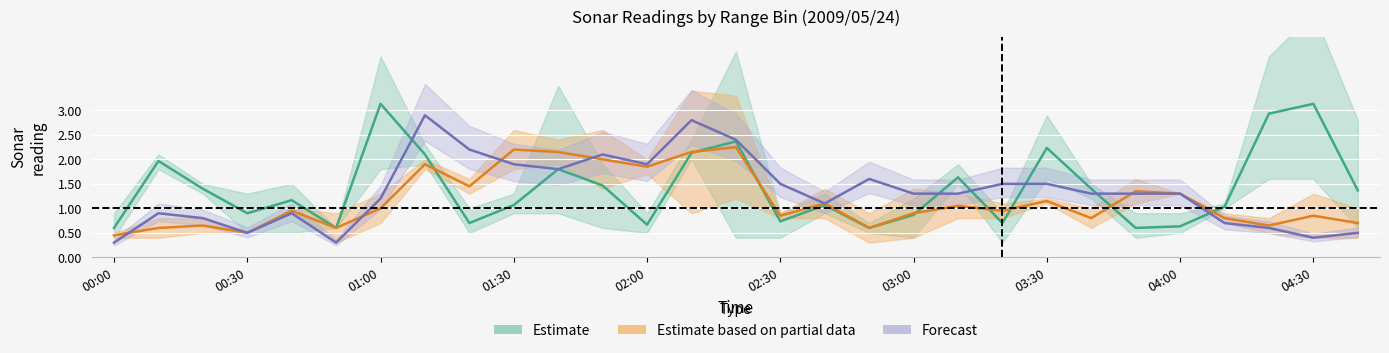

Which has a higher value, 02:50 or 04:20?

04:20